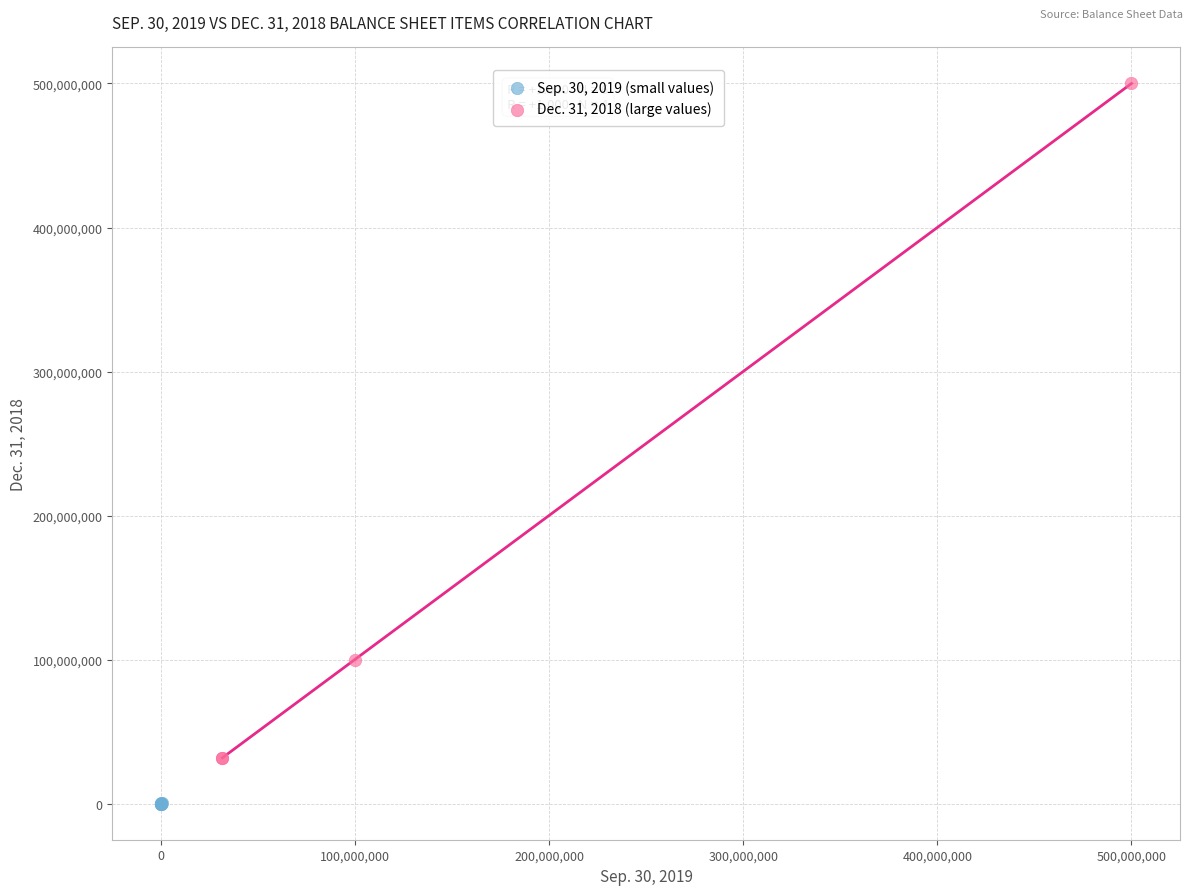

What are all the series names shown in the legend?

Sep. 30, 2019 (small values), Dec. 31, 2018 (large values)